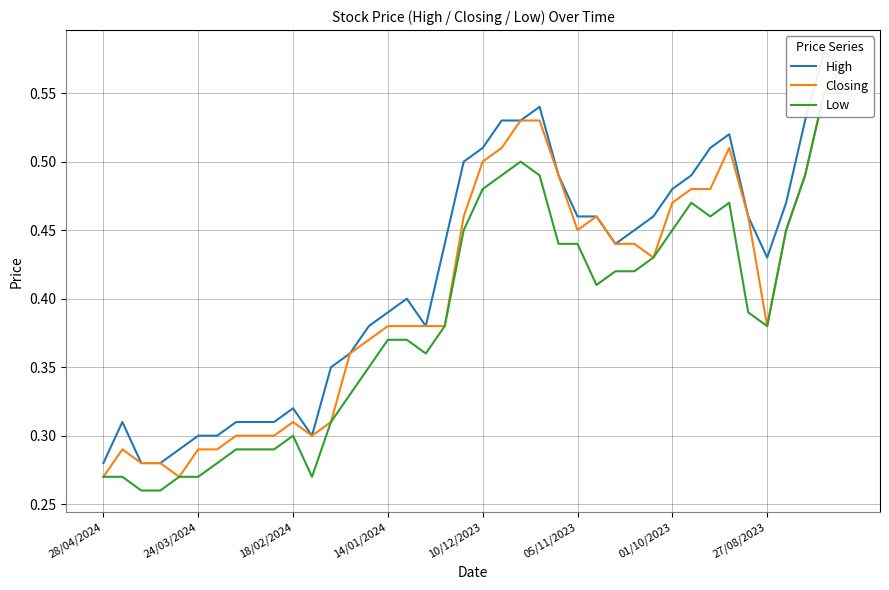

True or false: High and Closing intersect in this chart.

False